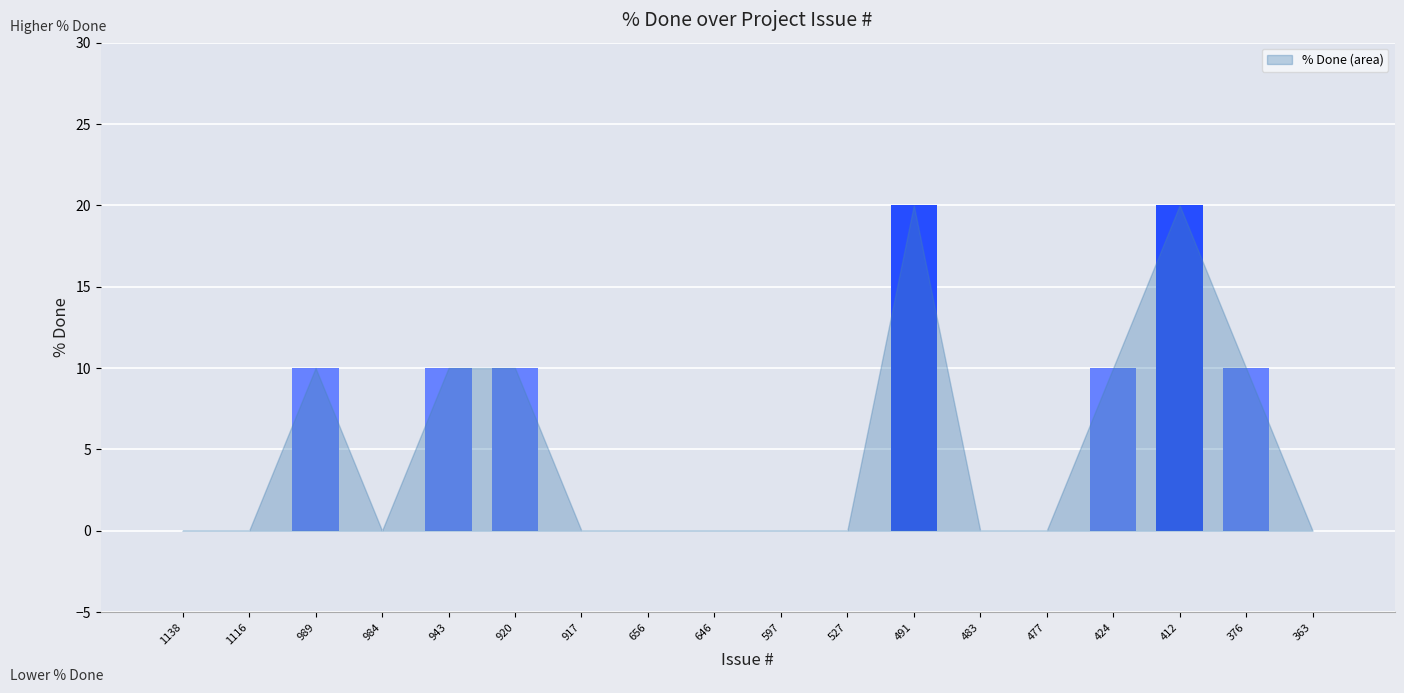

Reading left to right, list all the values displayed in this chart.

1138=0	1116=0	989=10	984=0	943=10	920=10	917=0	656=0	646=0	597=0	527=0	491=20	483=0	477=0	424=10	412=20	376=10	363=0